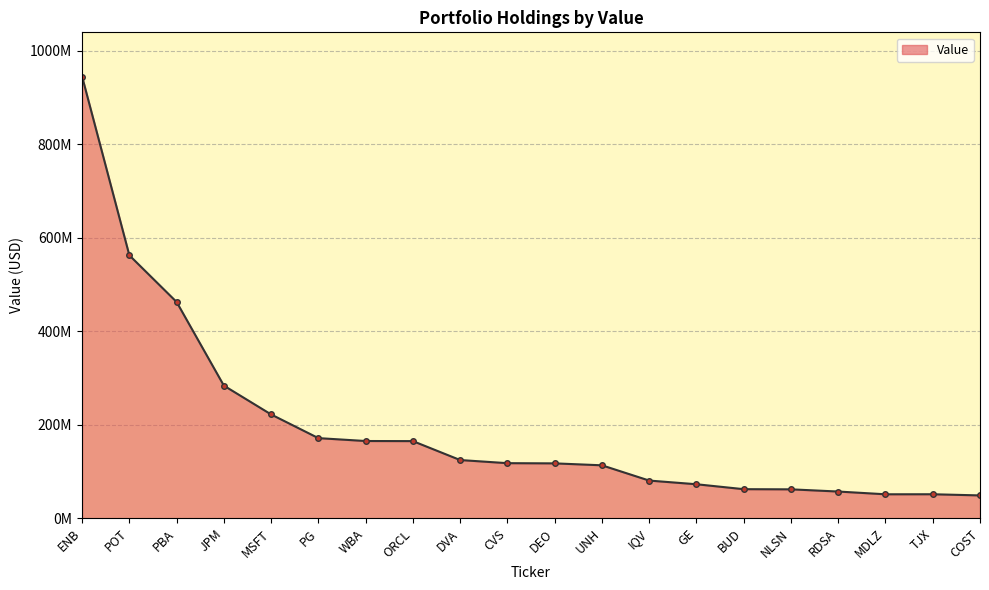

Is this an area chart (filled region under the line)?

Yes